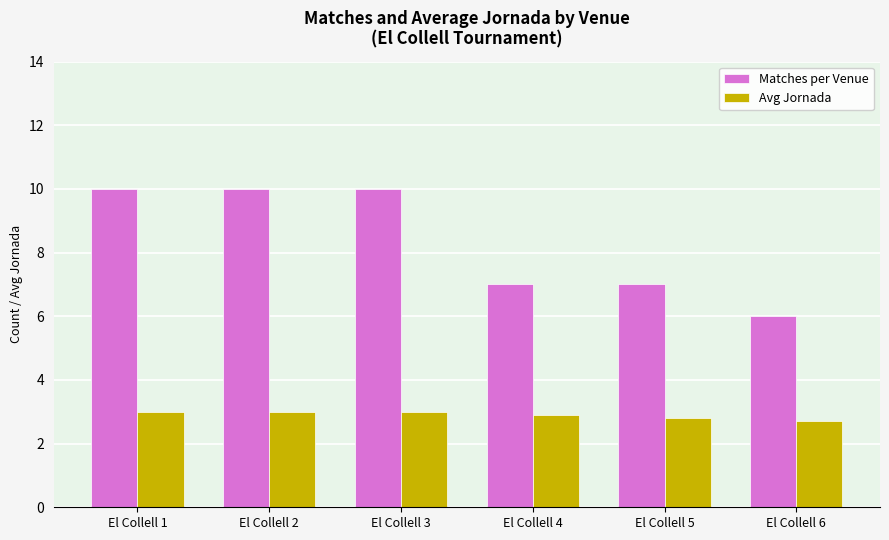

At how many categories does at least one series exceed 5?

6